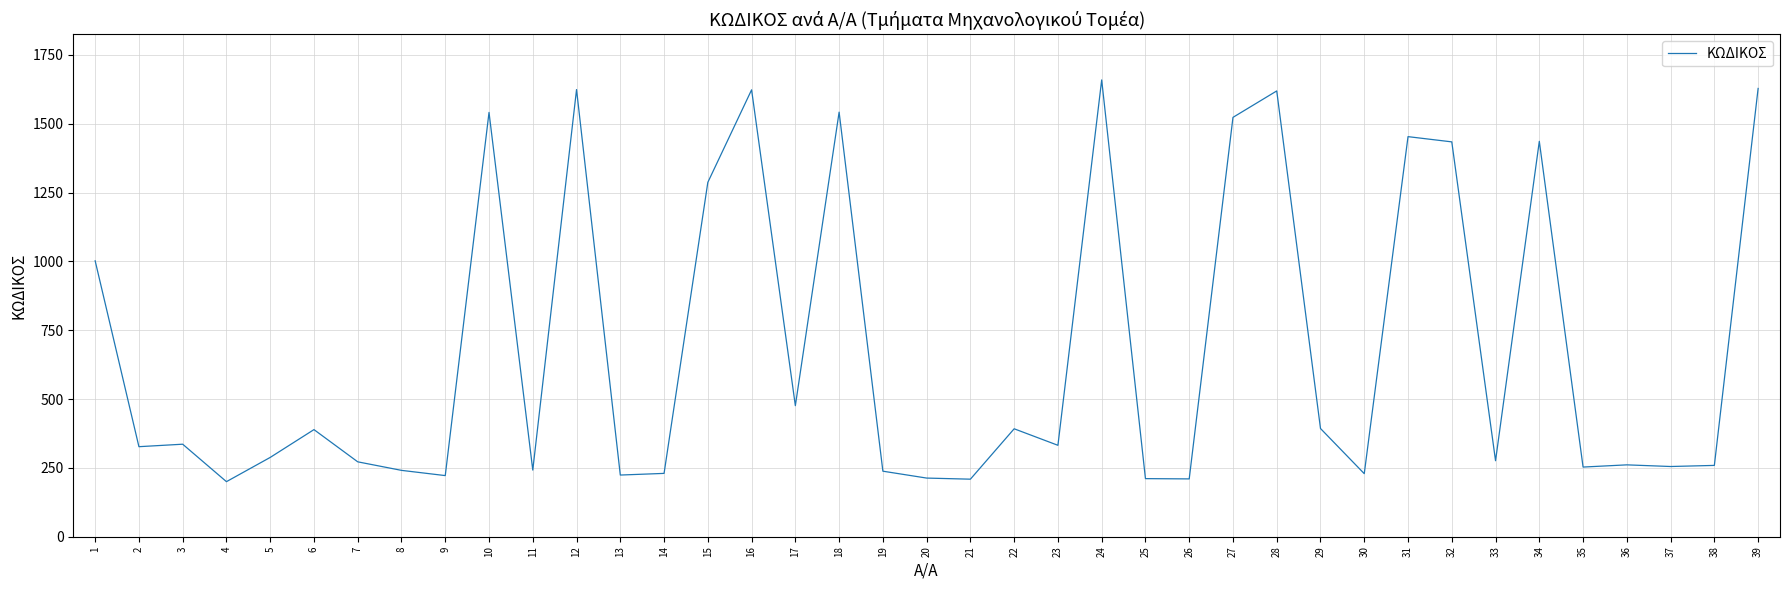

The value at 12 is 2814. True or false?

False